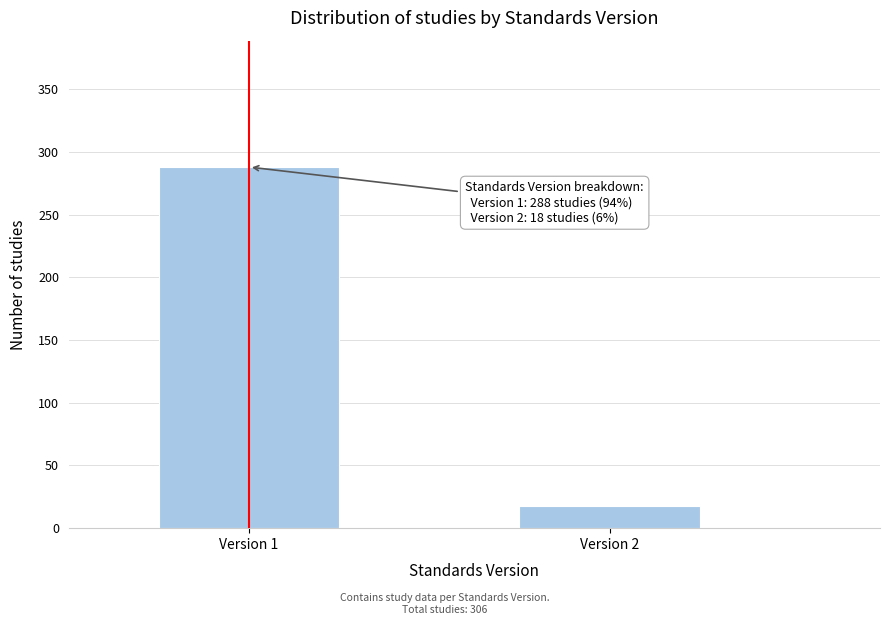

Reading left to right, list all the values displayed in this chart.

288	18